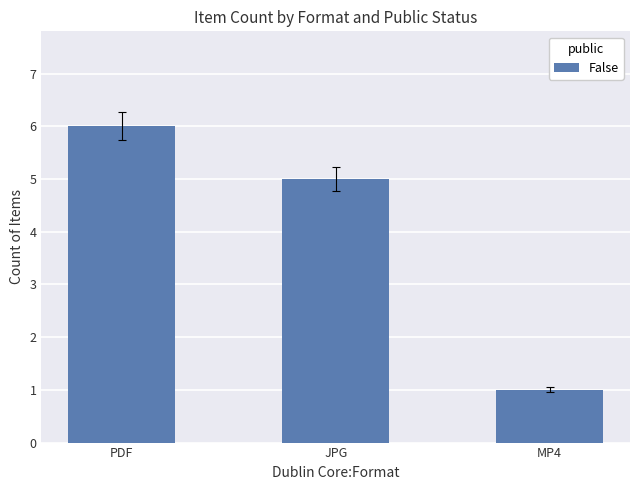

List the labels in order of value, largest first.

PDF, JPG, MP4